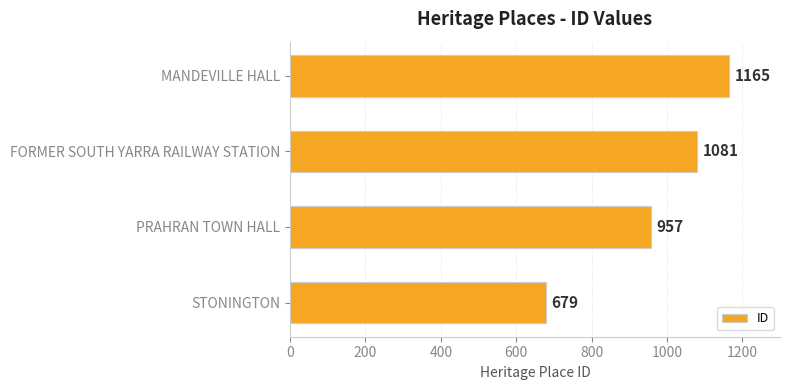

The chart shows a value of 957 at PRAHRAN TOWN HALL. True or false?

True